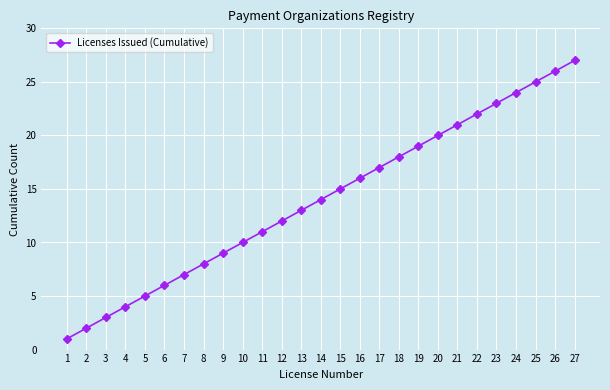

The value at 8 is 8. True or false?

True